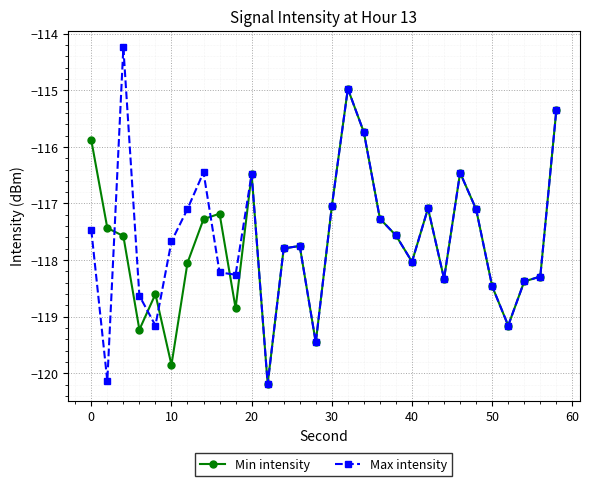

Which series has the largest range (max minus min)?

Max intensity